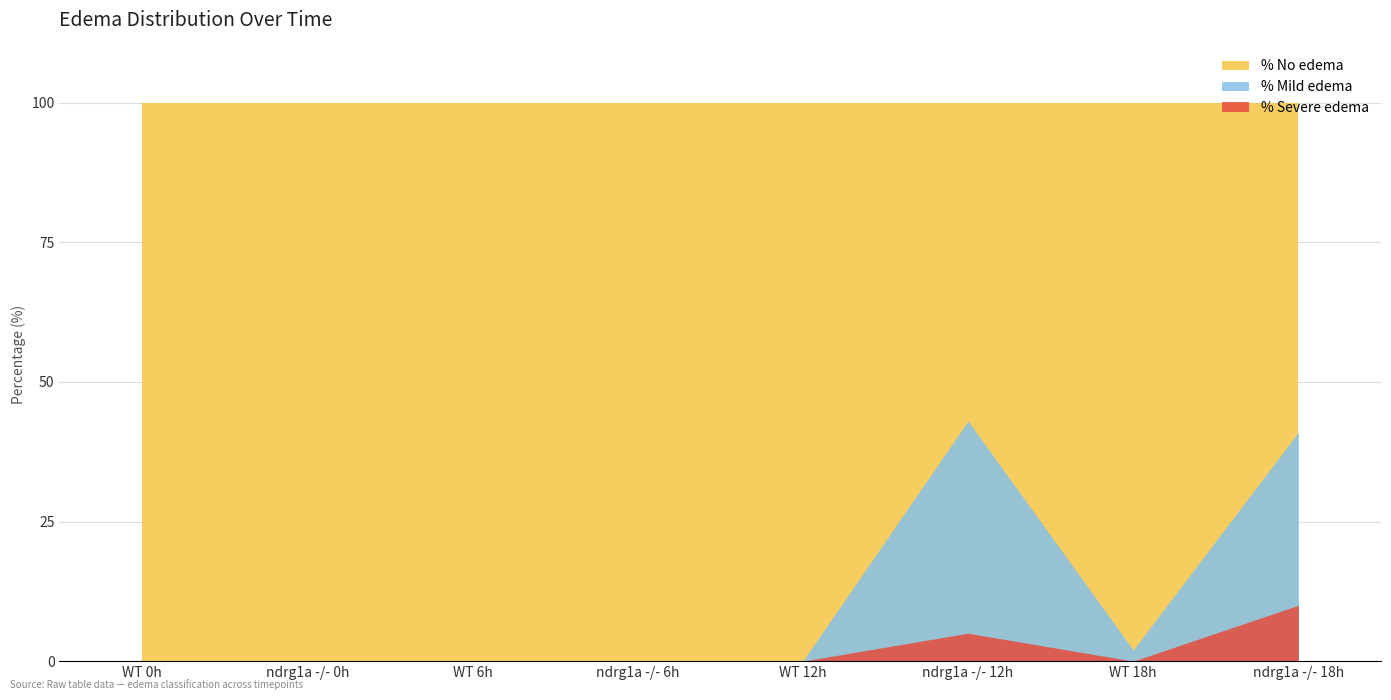

Reading left to right, list all the values displayed in this chart.

% No edema: WT 0h=100	ndrg1a -/- 0h=100	WT 6h=100	ndrg1a -/- 6h=100	WT 12h=100	ndrg1a -/- 12h=100	WT 18h=100	ndrg1a -/- 18h=100
% Mild edema: WT 0h=0	ndrg1a -/- 0h=0	WT 6h=0	ndrg1a -/- 6h=0	WT 12h=0	ndrg1a -/- 12h=43	WT 18h=2	ndrg1a -/- 18h=41
% Severe edema: WT 0h=0	ndrg1a -/- 0h=0	WT 6h=0	ndrg1a -/- 6h=0	WT 12h=0	ndrg1a -/- 12h=5	WT 18h=0	ndrg1a -/- 18h=10